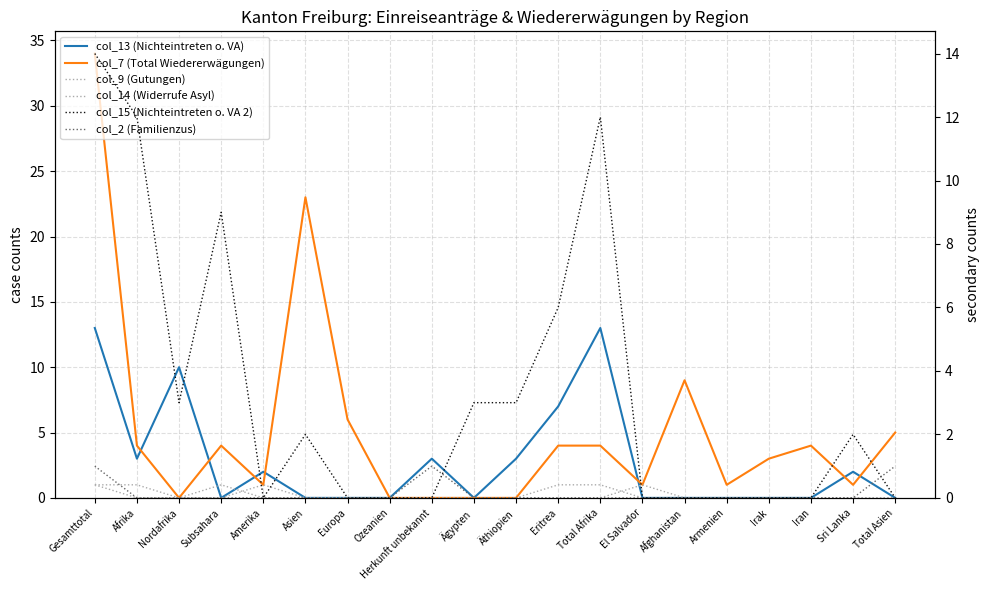

Is it true that col_14 (Widerrufe Asyl) equals -1 at Irak?

False